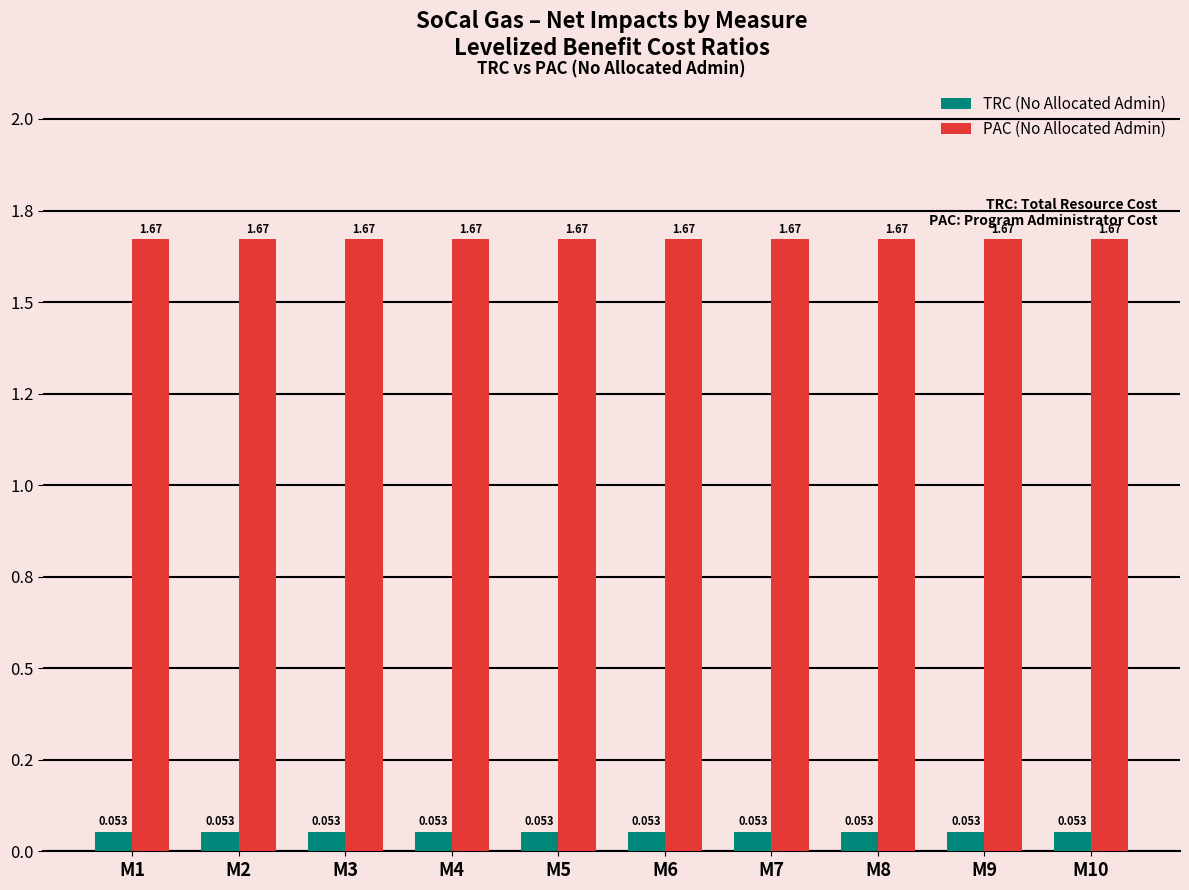

Is it true that PAC (No Allocated Admin) equals 1.2 at M6?

False